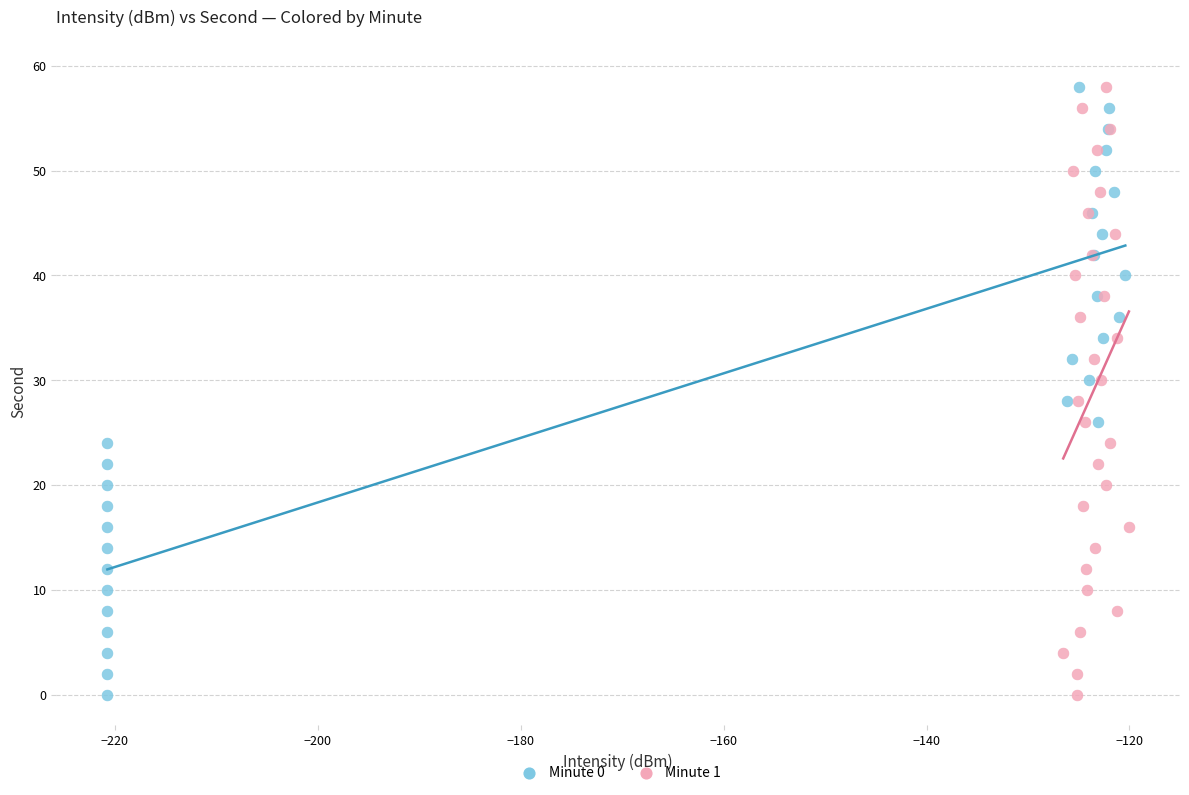

What are all the series names shown in the legend?

Minute 0, Minute 1